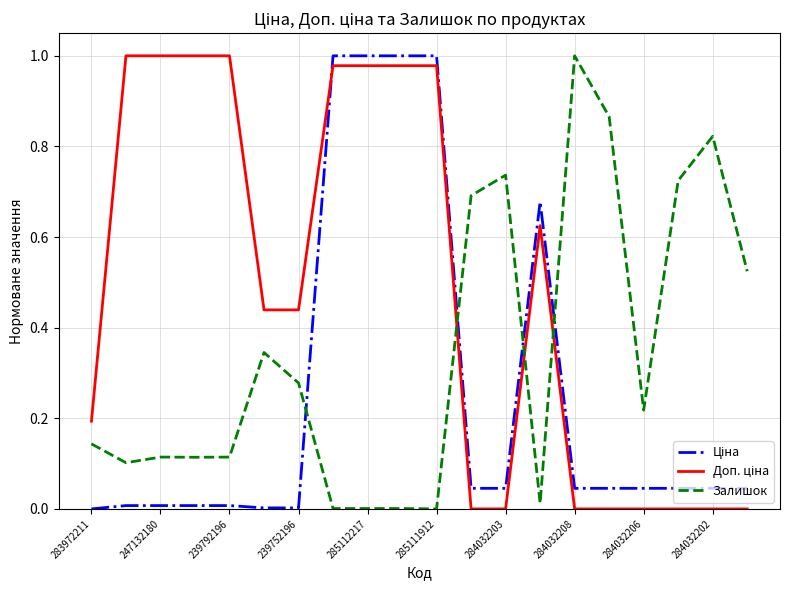

The Залишок series shows -0.4 at 285111912. True or false?

False